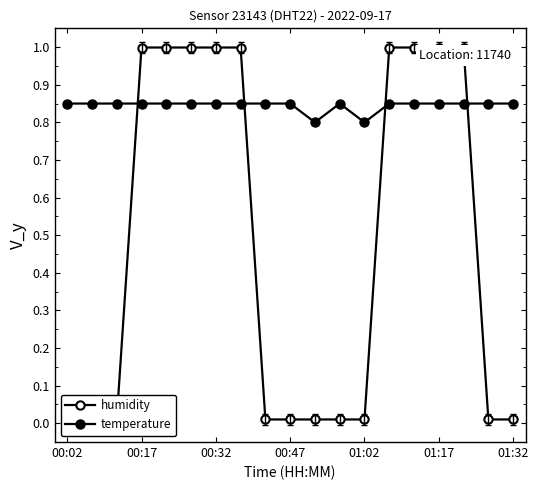

Which series has the largest total across all categories?

temperature